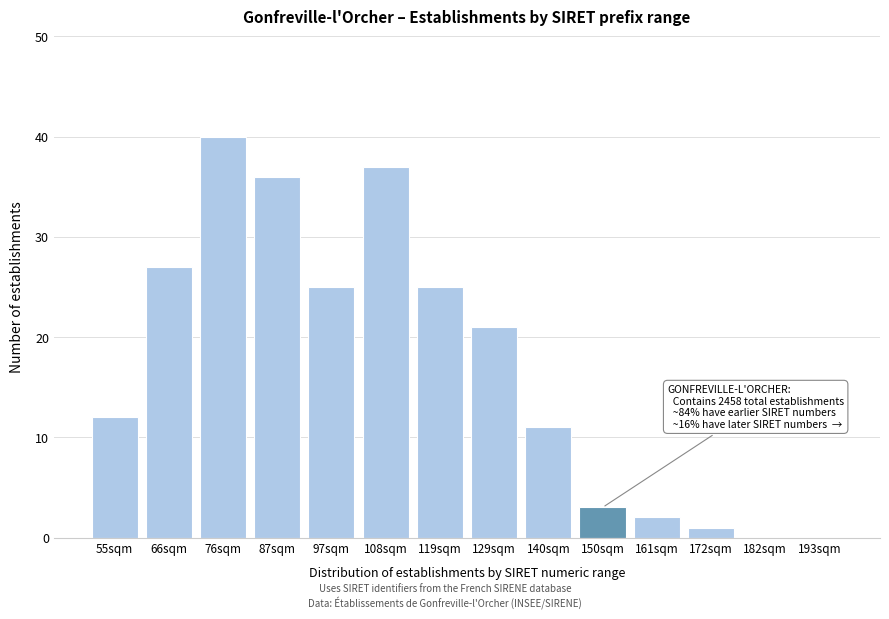

Reading left to right, list all the values displayed in this chart.

55sqm=12	66sqm=27	76sqm=40	87sqm=36	97sqm=25	108sqm=37	119sqm=25	129sqm=21	140sqm=11	150sqm=3	161sqm=2	172sqm=1	182sqm=0	193sqm=0